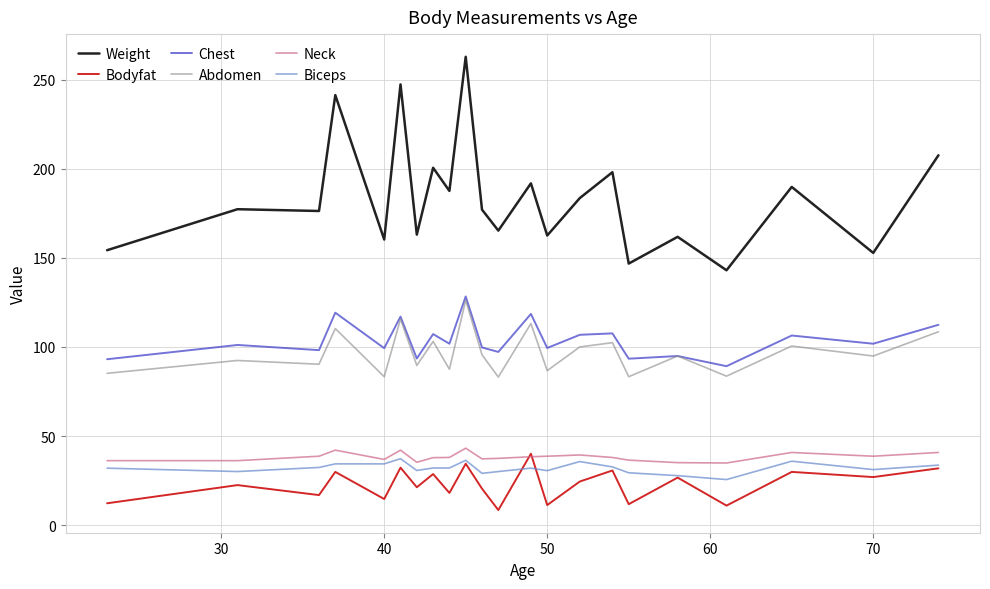

What is the maximum value for Neck?

43.2